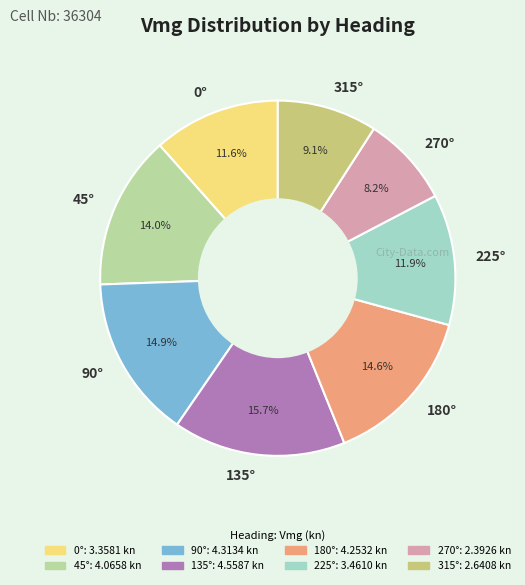

How many slices are in this pie chart?

8